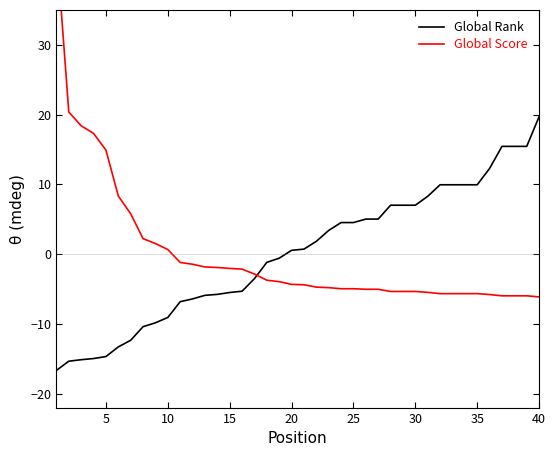

Reading right to left, list all the values displayed in this chart.

Global Rank: 19.7	15.4	15.4	15.4	12.3	9.9	9.9	9.9	9.9	8.3	7.0	7.0	7.0	5.0	5.0	4.5	4.5	3.4	1.8	0.7	0.5	-0.6	-1.2	-3.5	-5.3	-5.5	-5.8	-5.9	-6.4	-6.8	-9.1	-9.8	-10.4	-12.4	-13.3	-14.7	-15.0	-15.1	-15.4	-16.7
Global Score: -6.1	-6.0	-6.0	-6.0	-5.8	-5.7	-5.7	-5.7	-5.7	-5.5	-5.4	-5.4	-5.4	-5.0	-5.0	-5.0	-5.0	-4.8	-4.7	-4.4	-4.3	-4.0	-3.7	-2.9	-2.2	-2.1	-1.9	-1.8	-1.5	-1.2	0.7	1.5	2.2	5.8	8.3	14.9	17.3	18.4	20.4	44.2